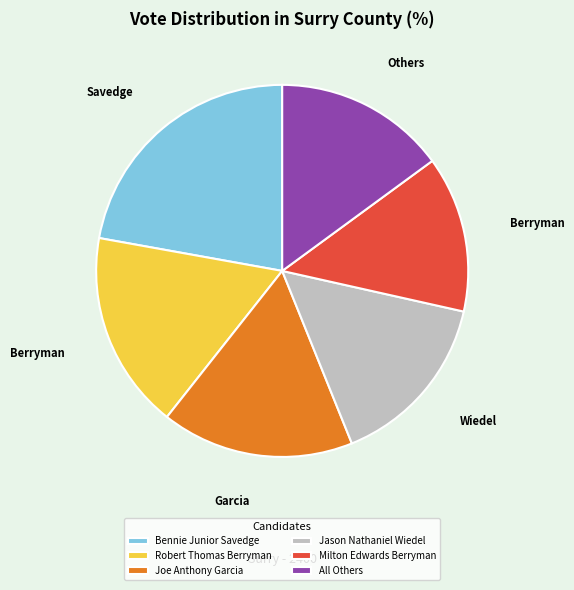

Which category has the smallest portion of the pie?

Milton Edwards Berryman